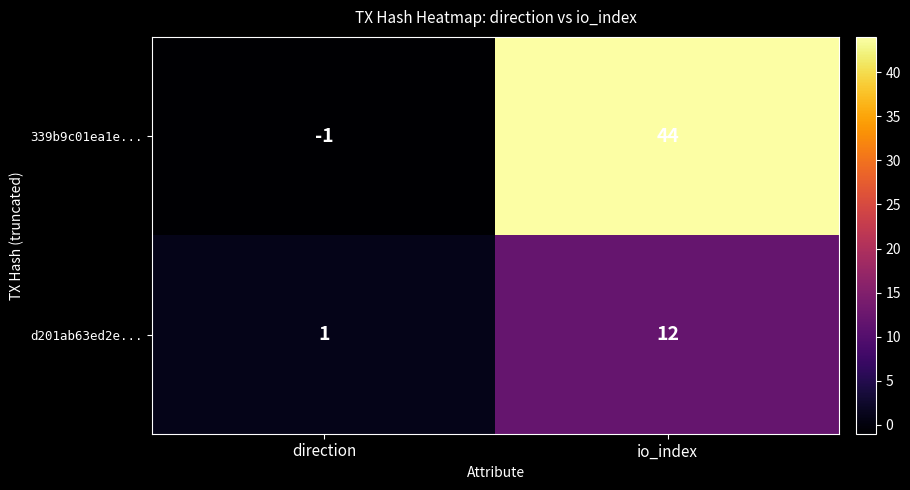

What is the spread (max minus min) of values at direction?

2